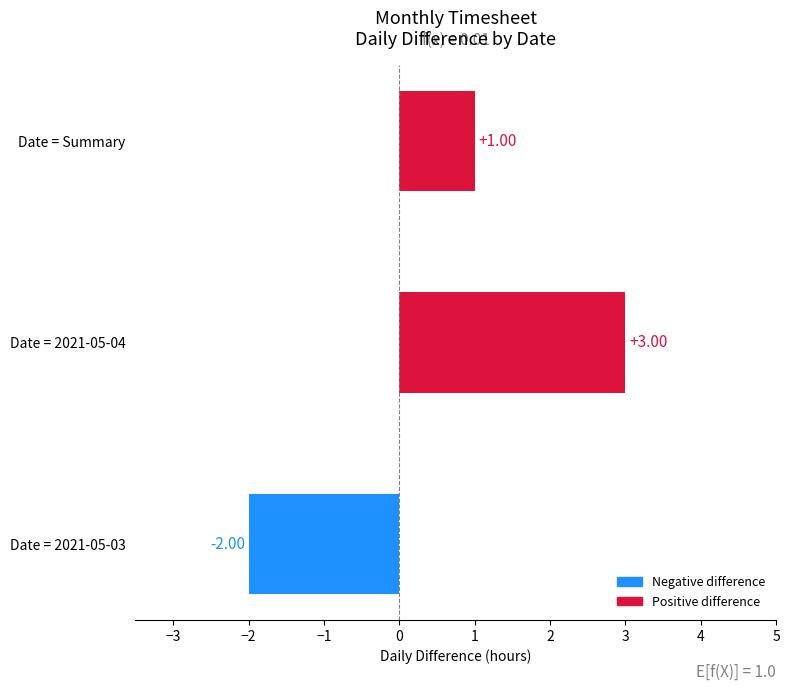

Where is the data nearest to the value 0?

Date = Summary